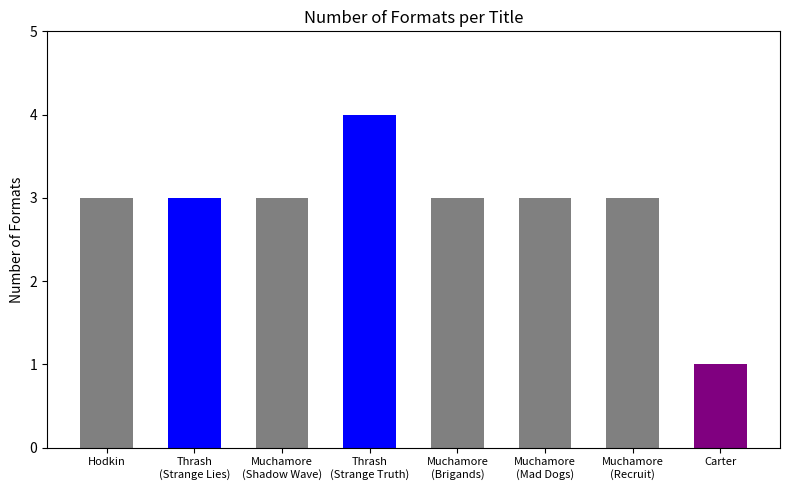

Reading left to right, list all the values displayed in this chart.

3	3	3	4	3	3	3	1